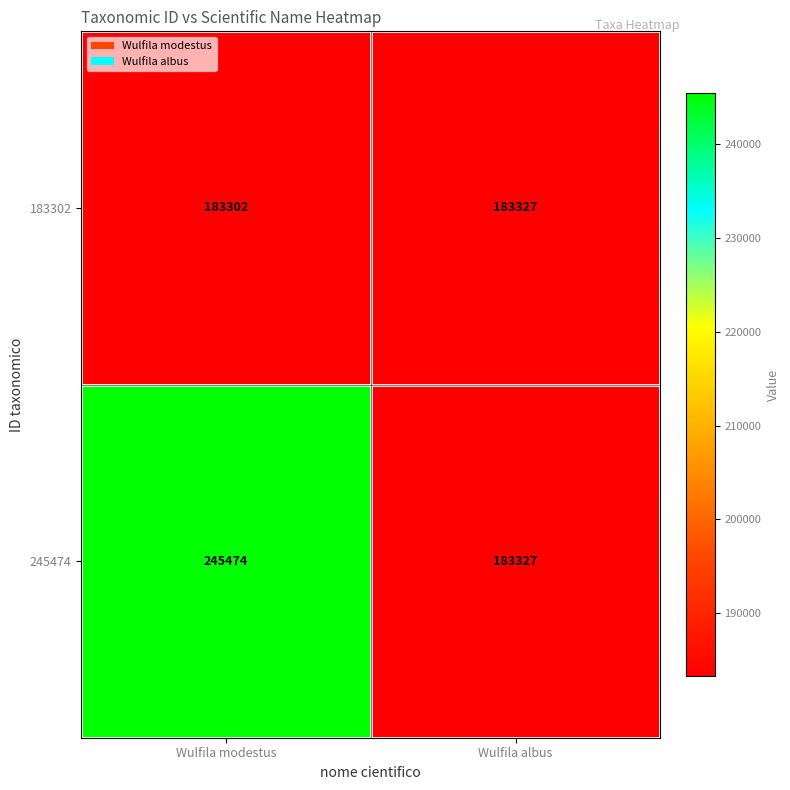

Which series has the largest total across all categories?

245474